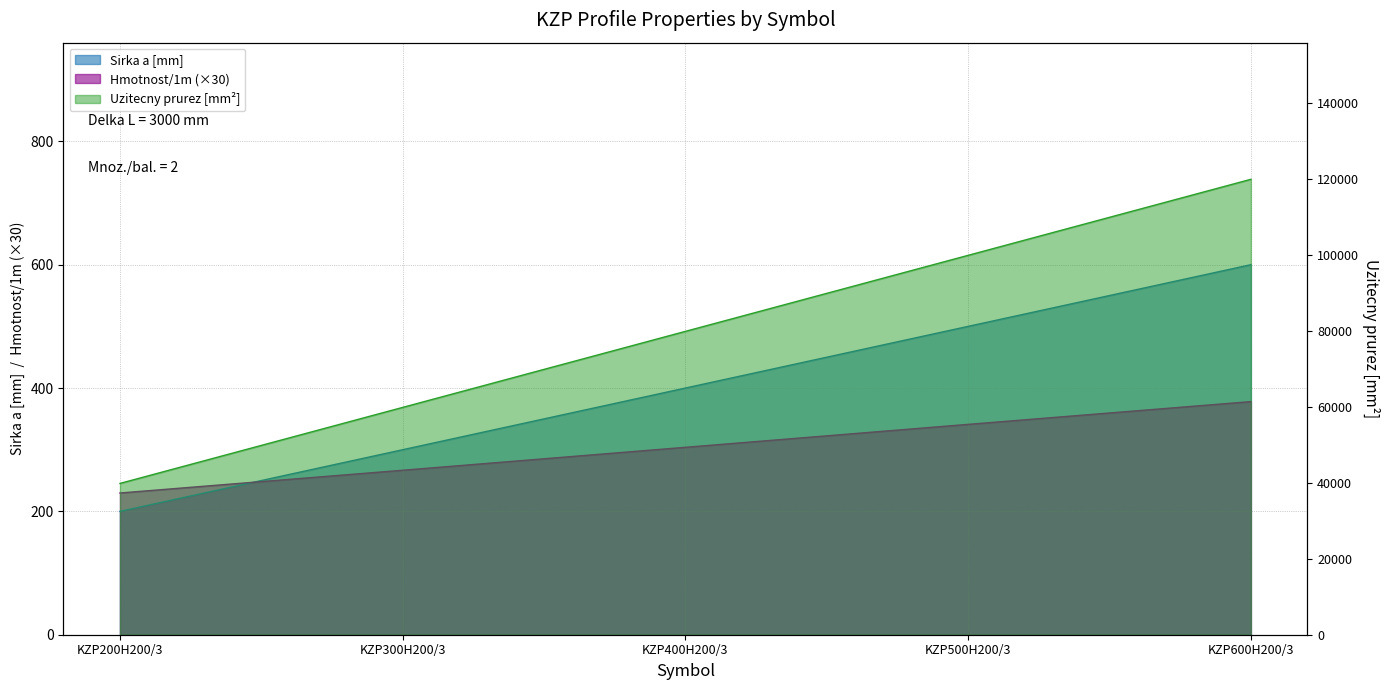

At which category is the sum across all series the highest?

KZP600H200/3